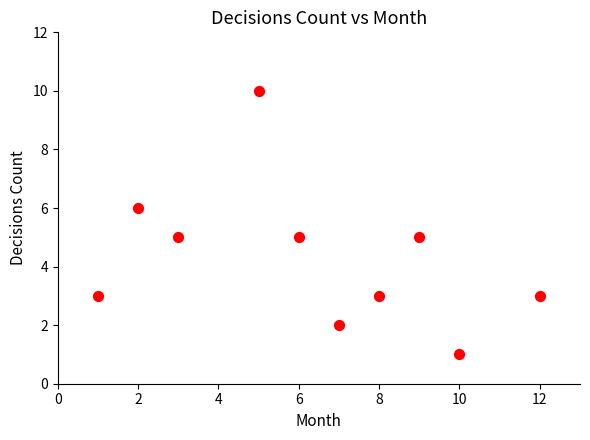

What is the range of Y values (max minus min)?

9